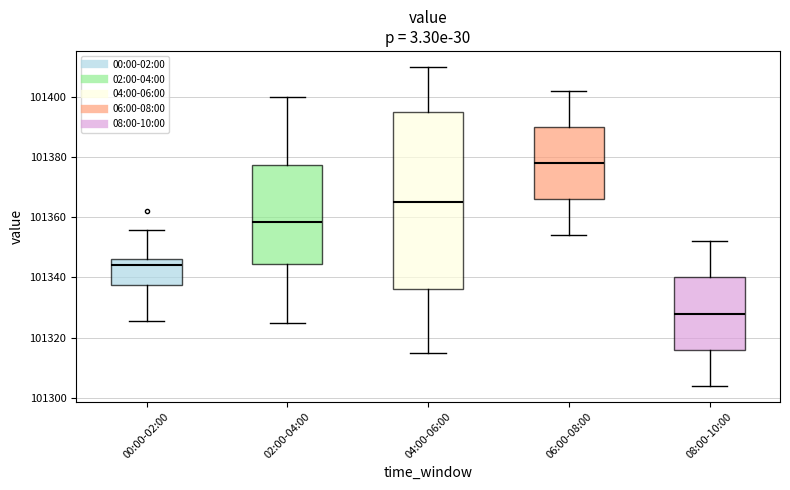

Where is the upper edge of the box for 06:00-08:00 on the y-axis? The values are not printed on the chart, so give them approximately, as read against the axis.

101390